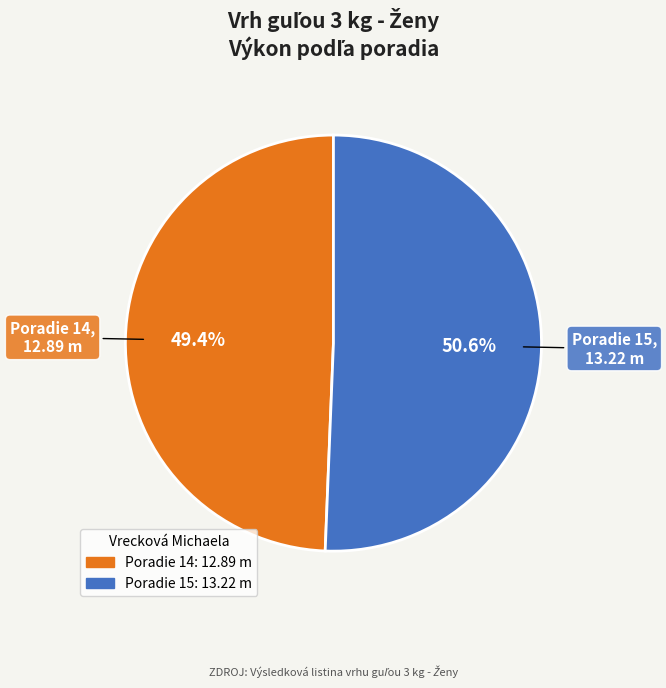

What portion of the pie excludes Poradie 15?

49.4%